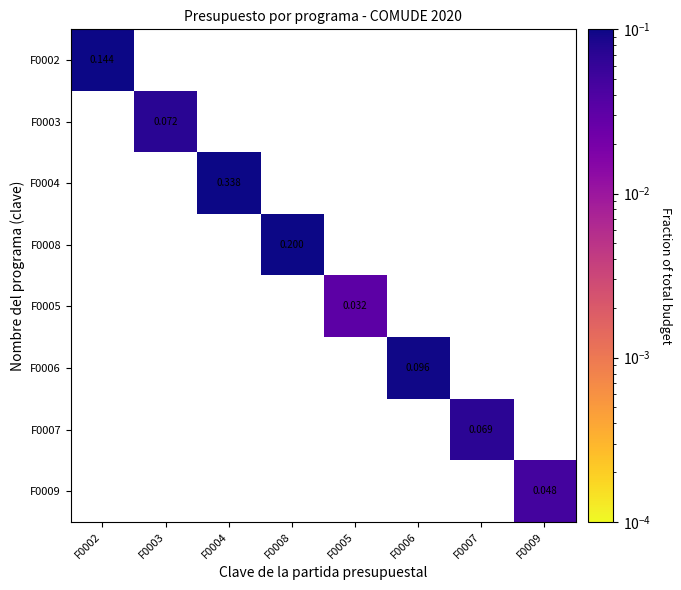

Is the value of F0002 at F0002 greater than the value of F0005 at F0007?

No